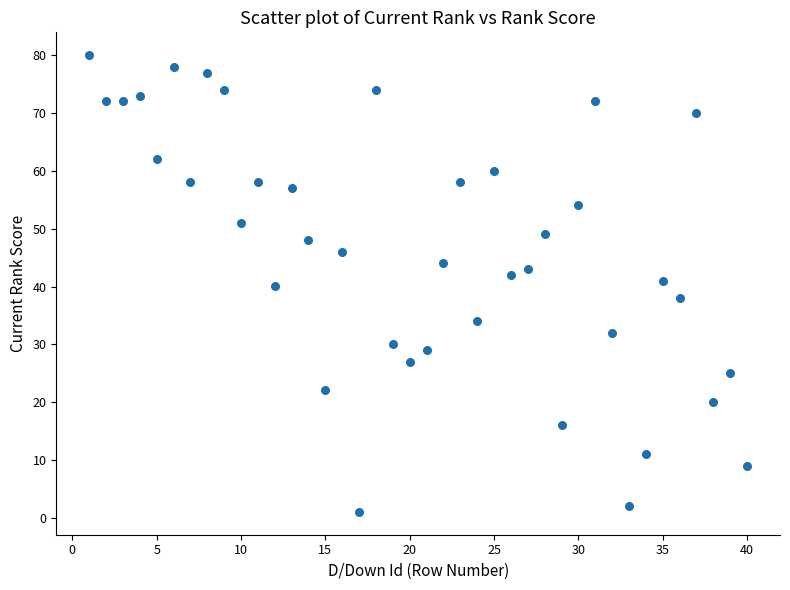

What is the range of Y values (max minus min)?

79.0